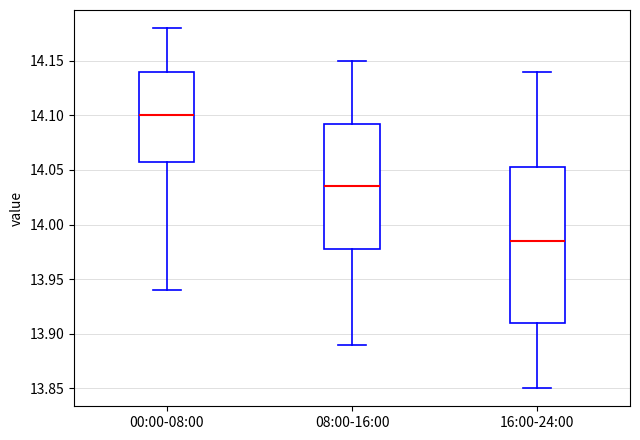

Reading left to right, read every box against the y-axis: the position of its median line, the range the box covers, and the ends of its whiskers. The values are not printed on the chart, so give them approximately, as read against the axis.

00:00-08:00: median 14.100, box 14.060 to 14.140, whiskers 13.940 to 14.180
08:00-16:00: median 14.035, box 13.980 to 14.095, whiskers 13.890 to 14.150
16:00-24:00: median 13.985, box 13.910 to 14.055, whiskers 13.850 to 14.140